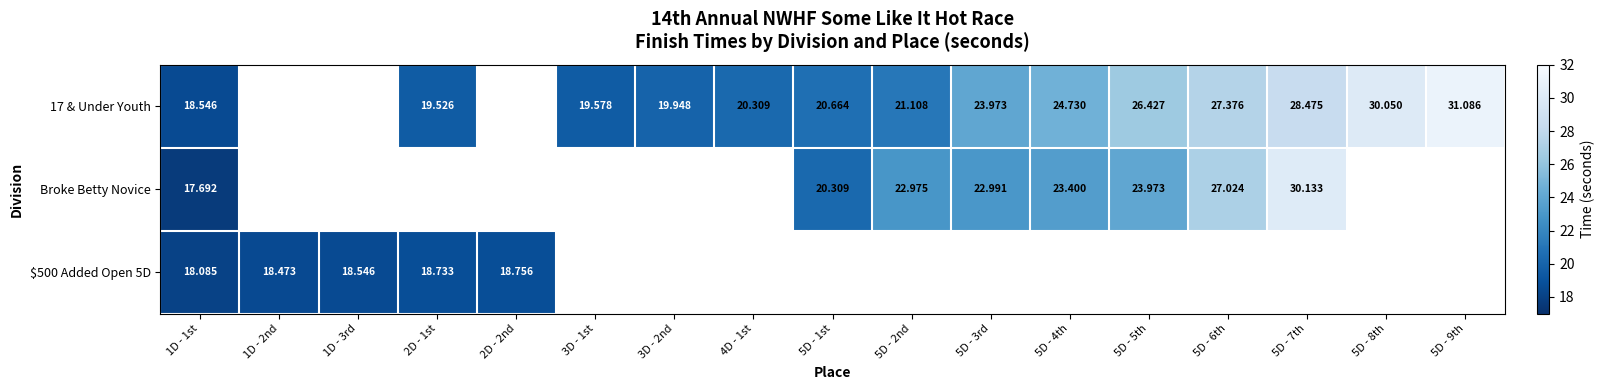

At how many categories does at least one series exceed 21?

8